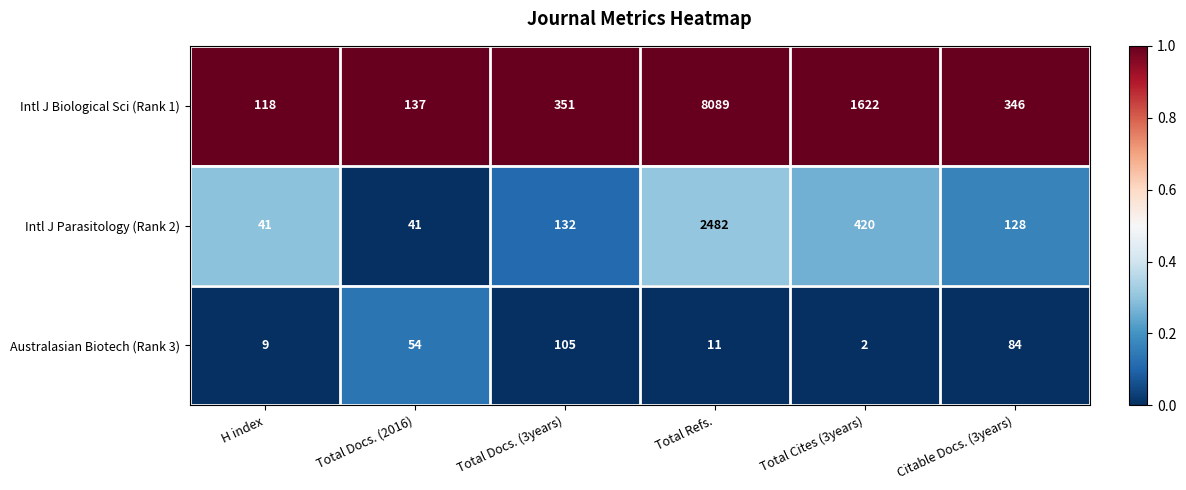

The Intl J Biological Sci (Rank 1) series shows 1622 at Total Cites (3years). True or false?

True